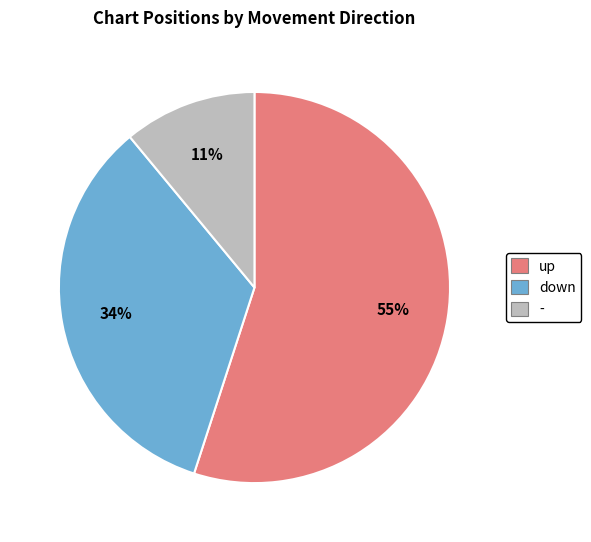

Rank the categories by value from lowest to highest.

-, down, up